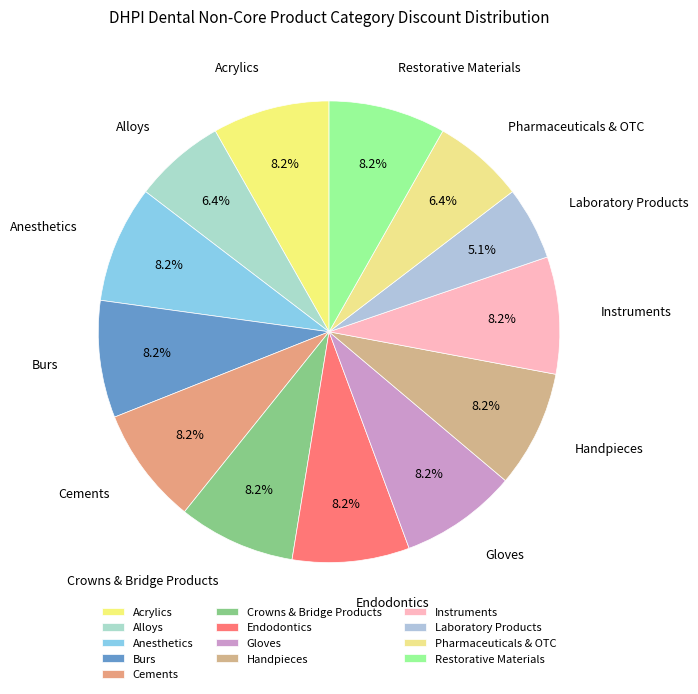

To the nearest percent, what is the average slice percentage?

8%